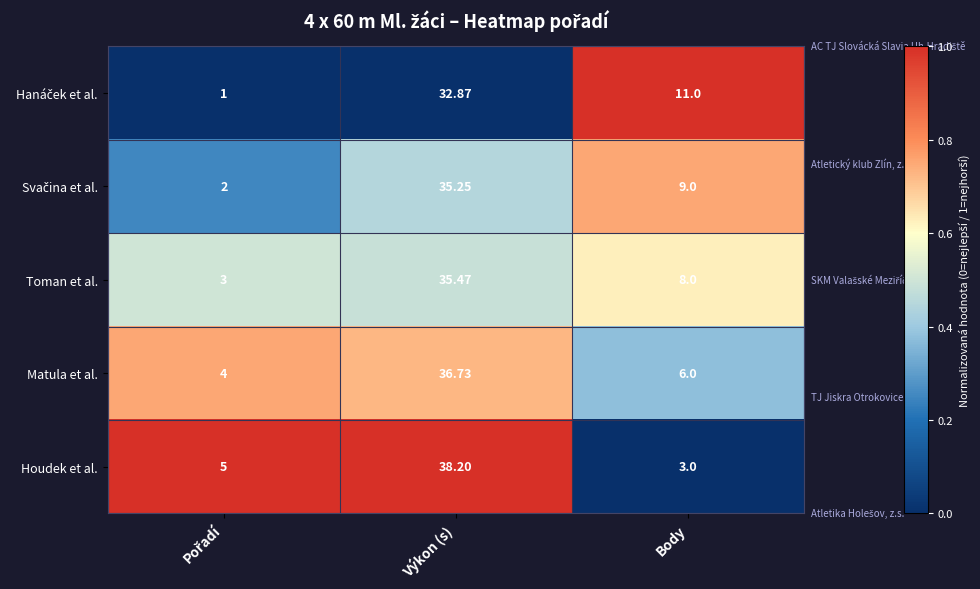

Where does the Matula et al. series first go above 6?

Výkon (s)